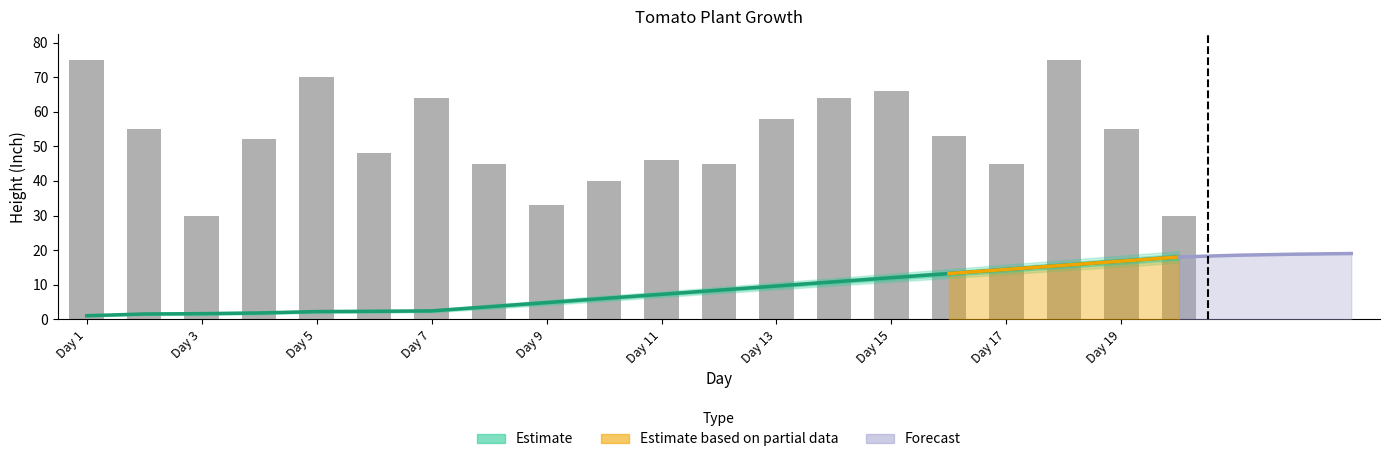

At which category is the sum across all series the highest?

Day 18